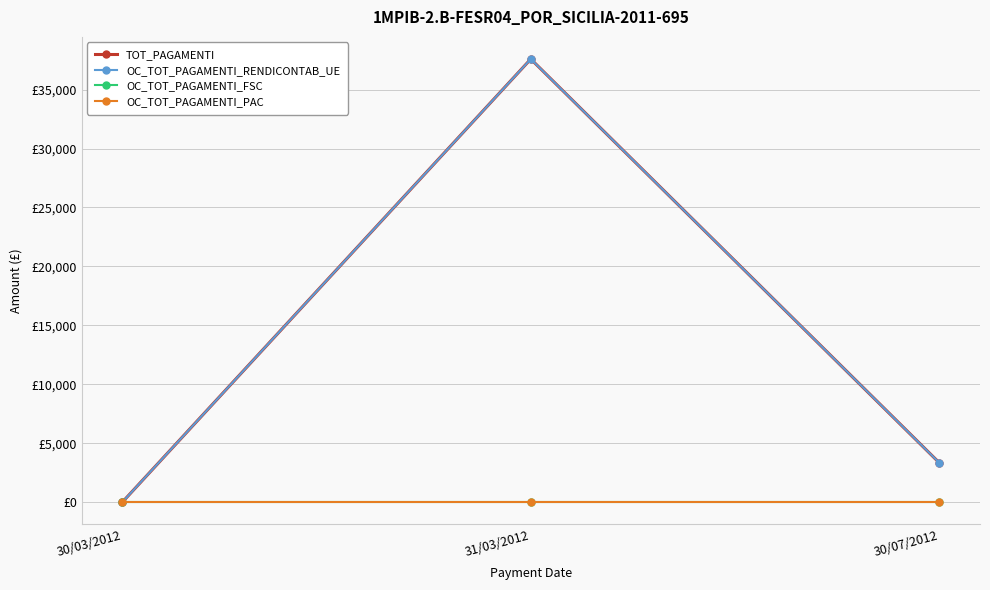

Rank the series by their maximum value, from highest to lowest.

TOT_PAGAMENTI, OC_TOT_PAGAMENTI_RENDICONTAB_UE, OC_TOT_PAGAMENTI_FSC, OC_TOT_PAGAMENTI_PAC